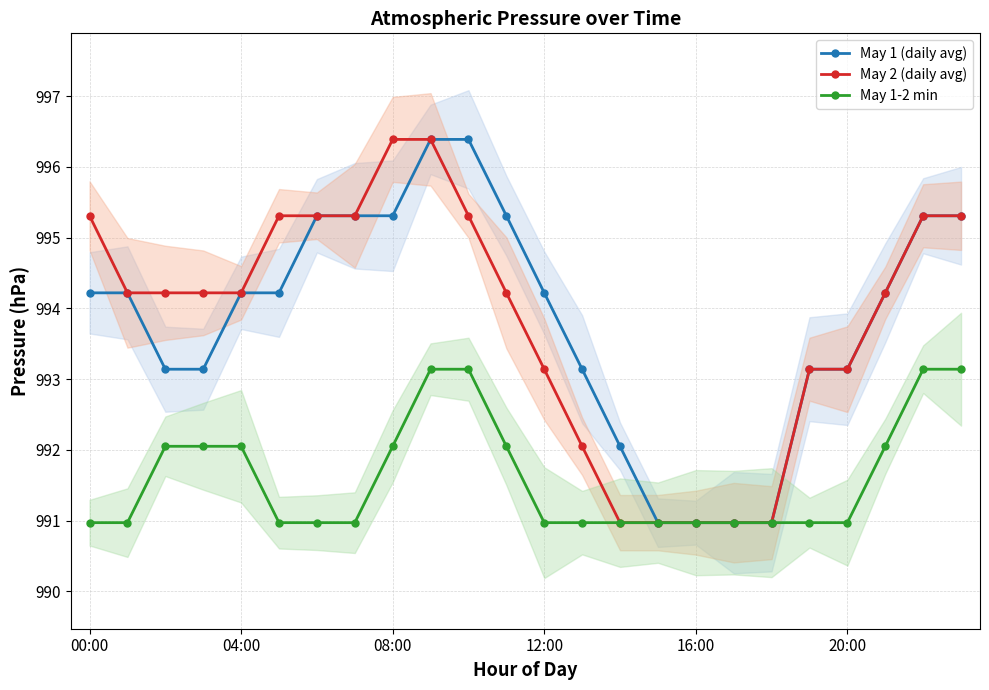

The May 1 (daily avg) series shows 319.8 at 17. True or false?

False